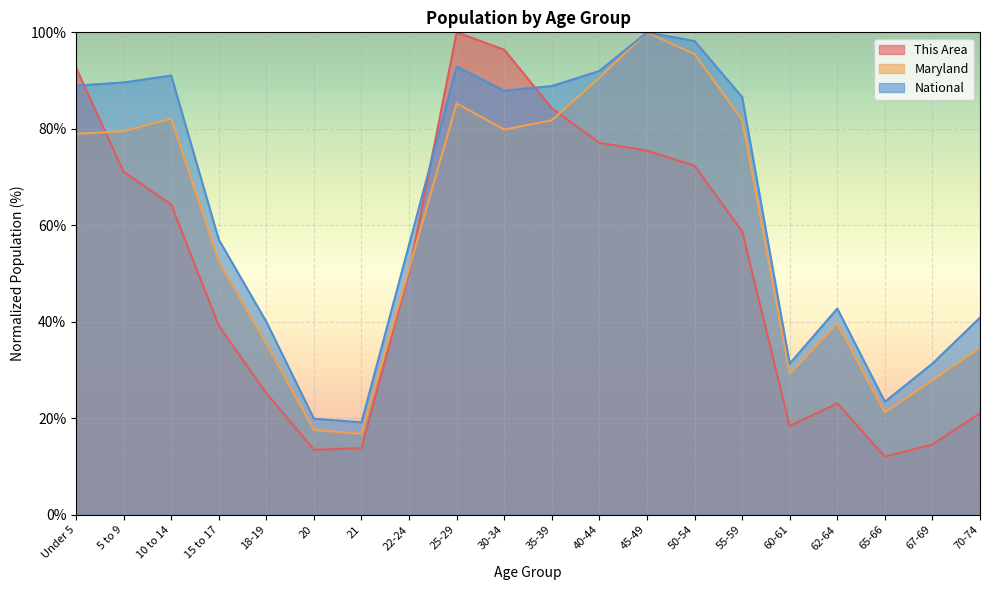

Reading right to left, list all the values displayed in this chart.

This Area: 21.0	14.6	12.0	23.1	18.4	58.7	72.4	75.5	77.1	84.3	96.4	100.0	50.3	13.8	13.5	25.2	39.2	64.3	71.1	92.7
Maryland: 34.6	27.9	21.2	39.6	29.2	81.9	95.5	100.0	90.6	81.8	79.8	85.3	51.0	16.8	17.6	35.5	52.6	82.1	79.5	79.0
National: 40.9	31.3	23.4	42.7	31.3	86.6	98.2	100.0	92.0	88.9	87.9	92.9	56.0	19.2	19.9	40.0	57.0	91.1	89.6	89.0